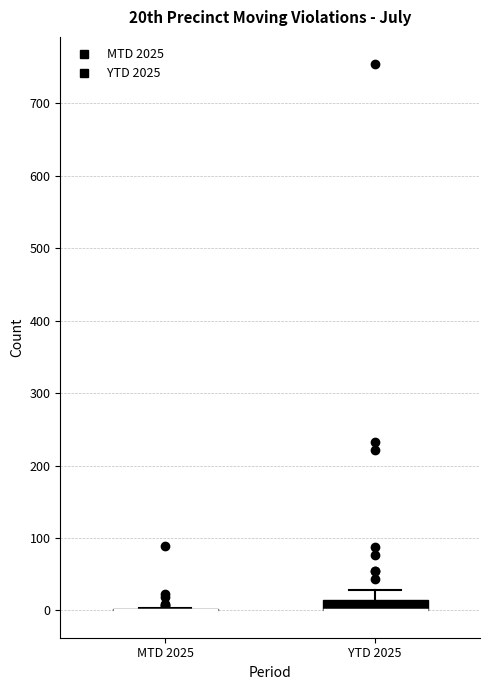

Where is the upper edge of the box for YTD 2025 on the y-axis? The values are not printed on the chart, so give them approximately, as read against the axis.

10